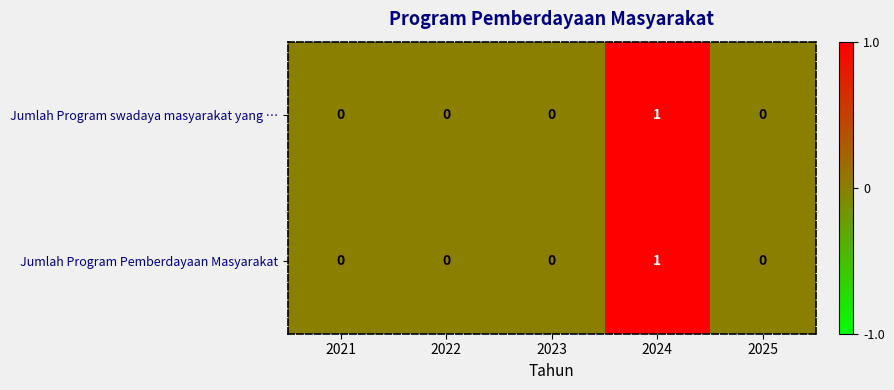

Reading right to left, transcribe all the data shown in this chart.

Jumlah Program swadaya masyarakat yang …: 0	1	0	0	0
Jumlah Program Pemberdayaan Masyarakat: 0	1	0	0	0